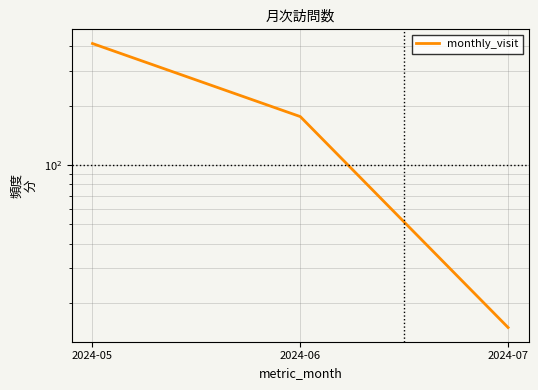

Where is the data nearest to the value 214?

2024-06